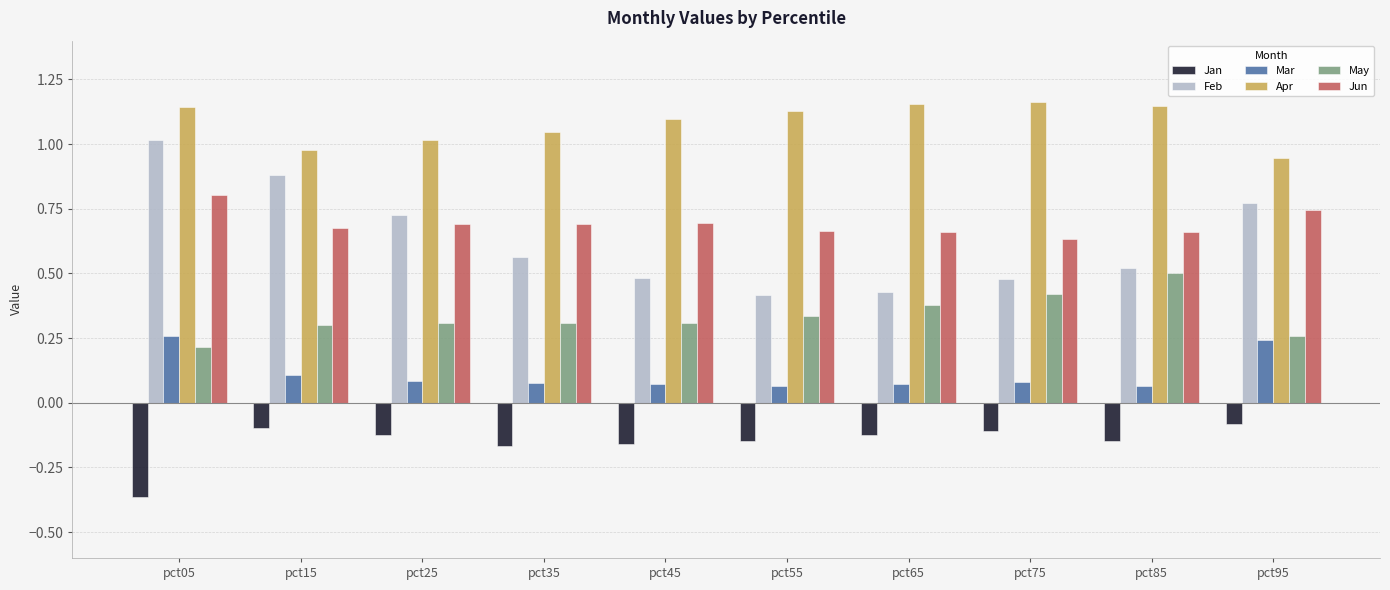

What is the spread (max minus min) of values at pct45?

1.3